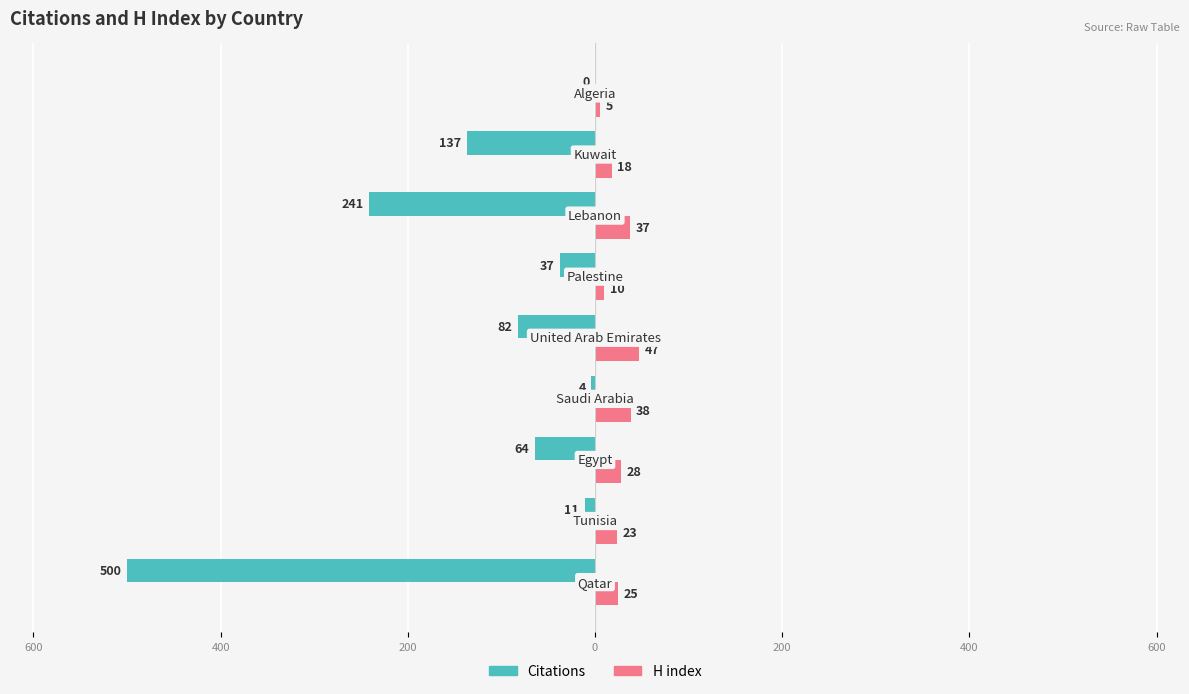

What are all the series names shown in the legend?

Citations, H index